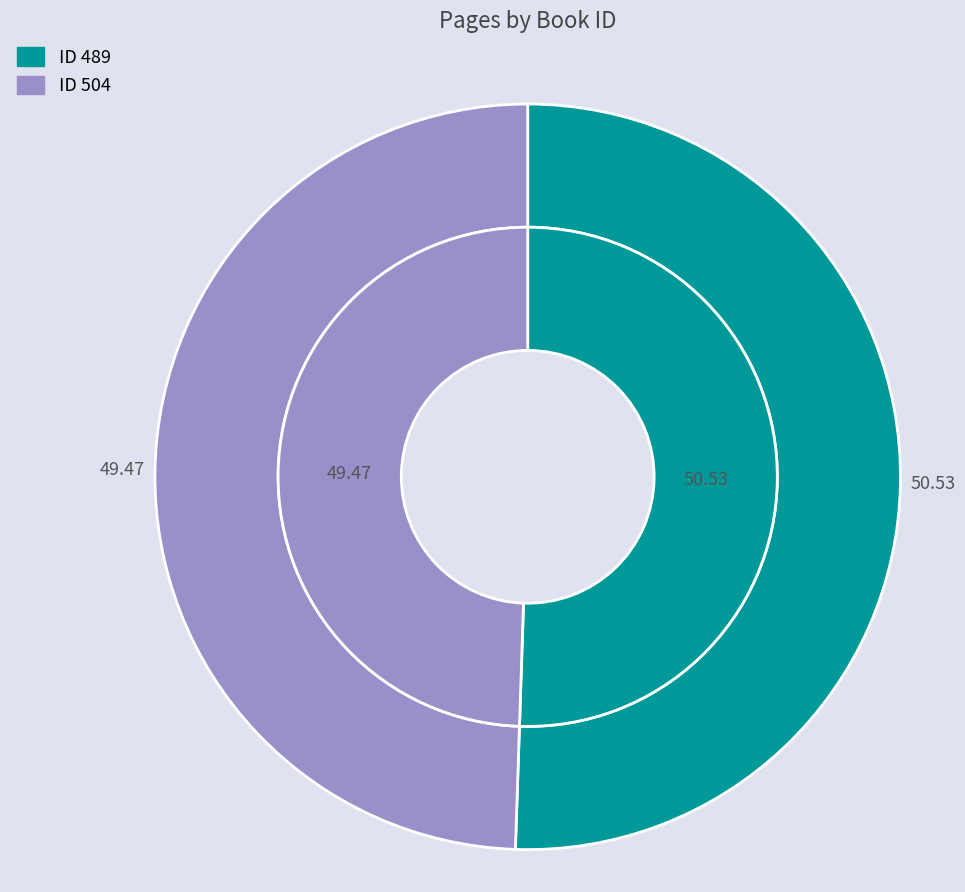

Which slice is the smallest?

504